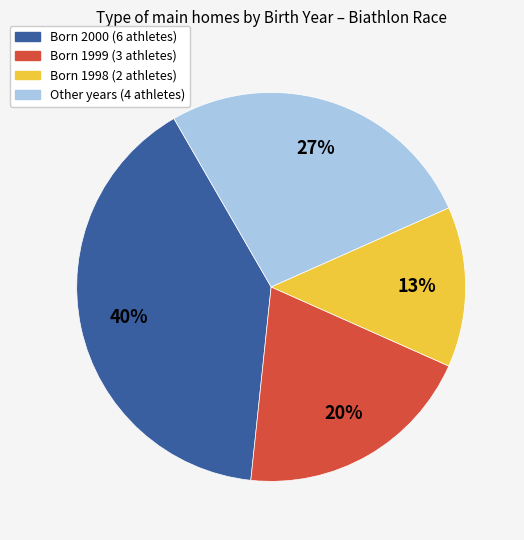

To the nearest percent, what is the difference between the largest and smallest slice percentages?

27%